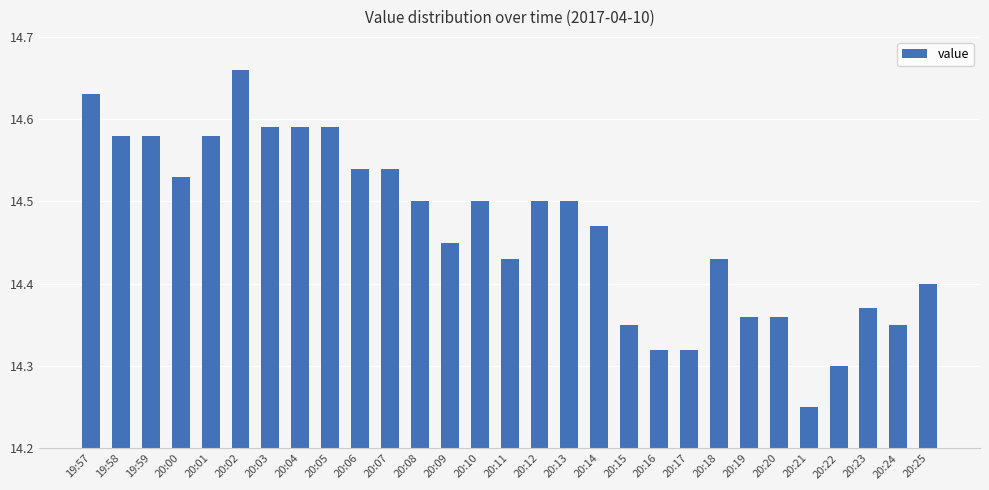

Where is the data nearest to the value 14?

20:21